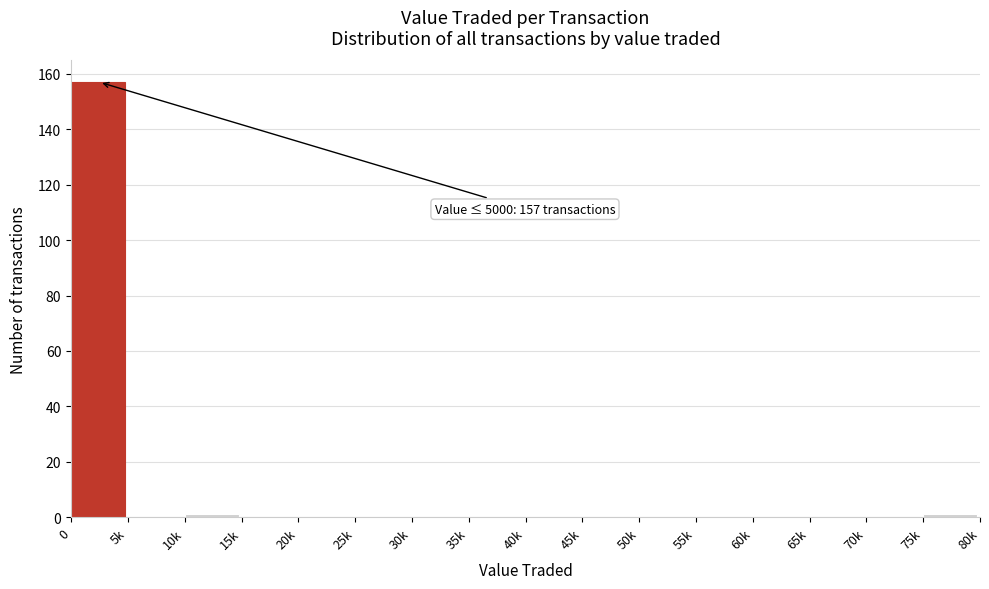

Reading left to right, list all the values displayed in this chart.

0=157	5k=0	10k=1	15k=0	20k=0	25k=0	30k=0	35k=0	40k=0	45k=0	50k=0	55k=0	60k=0	65k=0	70k=0	75k=1